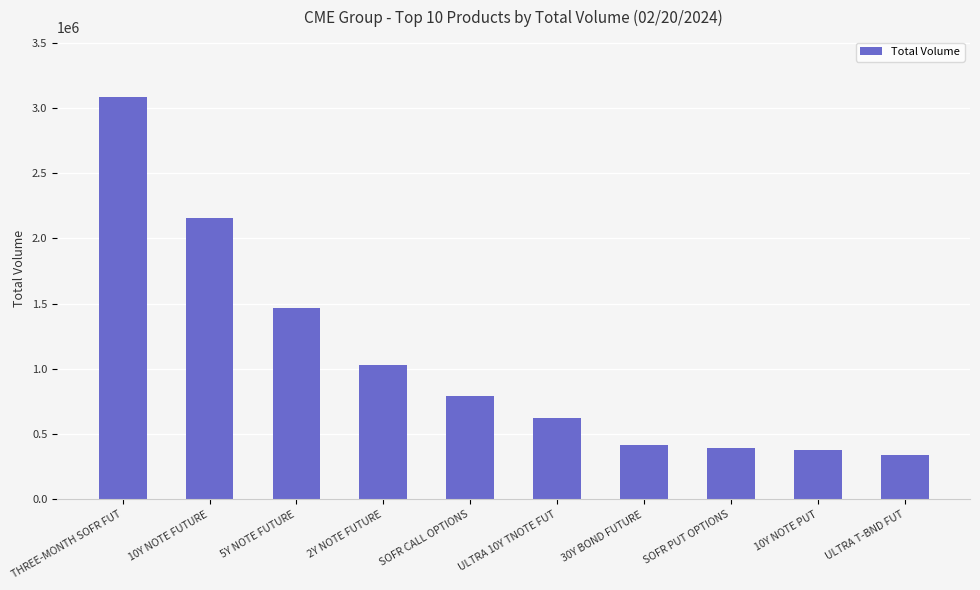

How many distinct data groups are displayed?

1